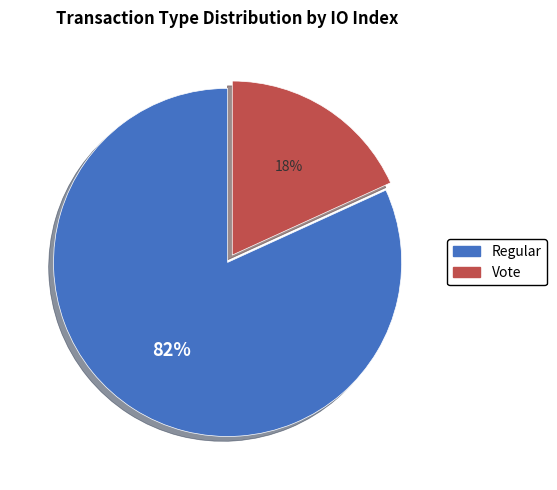

Rank the categories by value from highest to lowest.

Regular, Vote